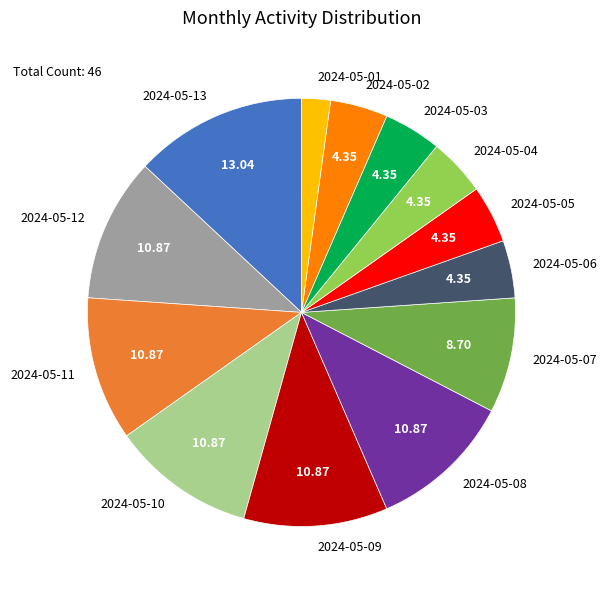

Is the sum of 2024-05-07 and 2024-05-01 greater than half?

No